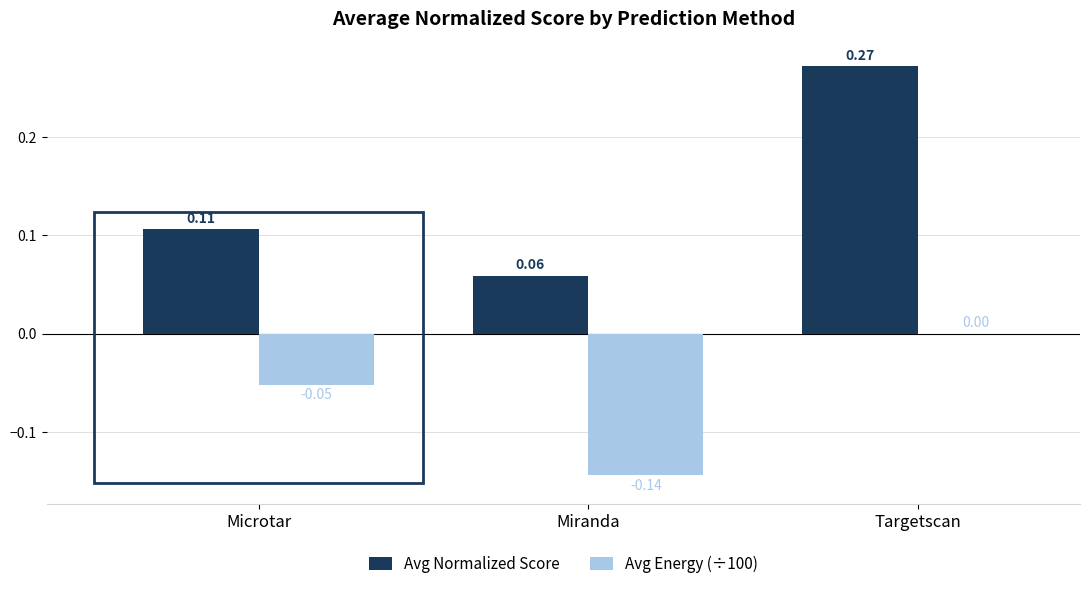

Which series changed the most between Microtar and Targetscan?

Avg Normalized Score